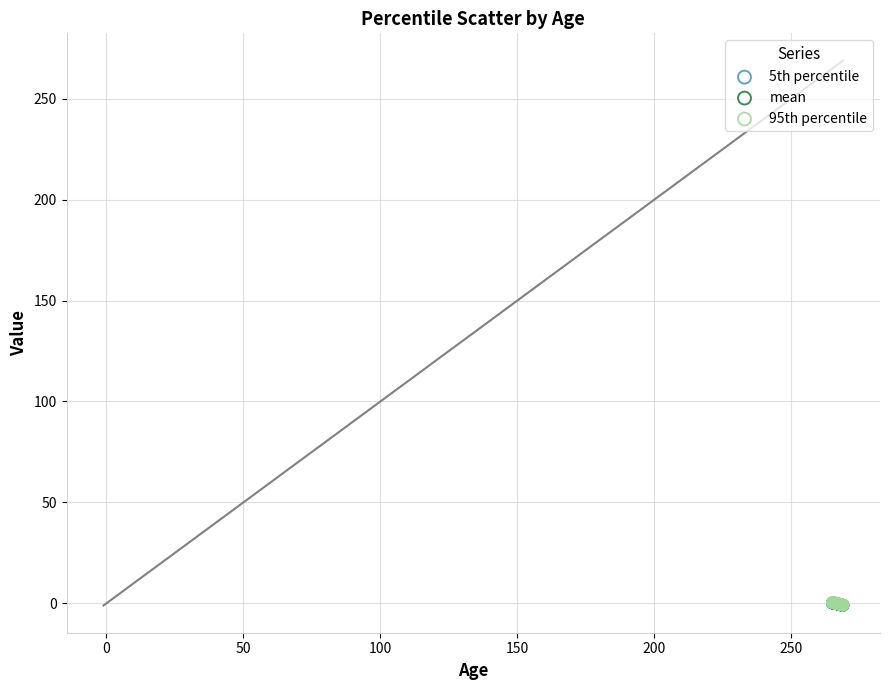

What are all the series names shown in the legend?

5th percentile, mean, 95th percentile